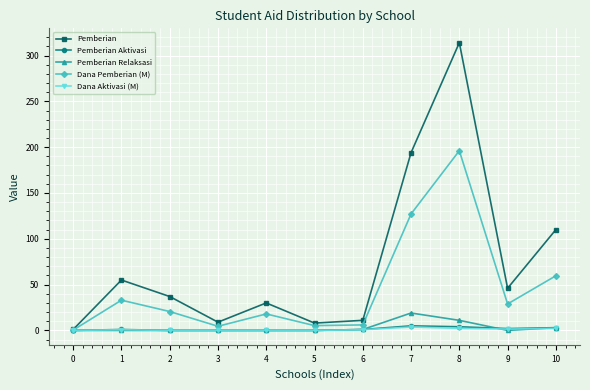

Which label corresponds to the largest value in the chart?

8